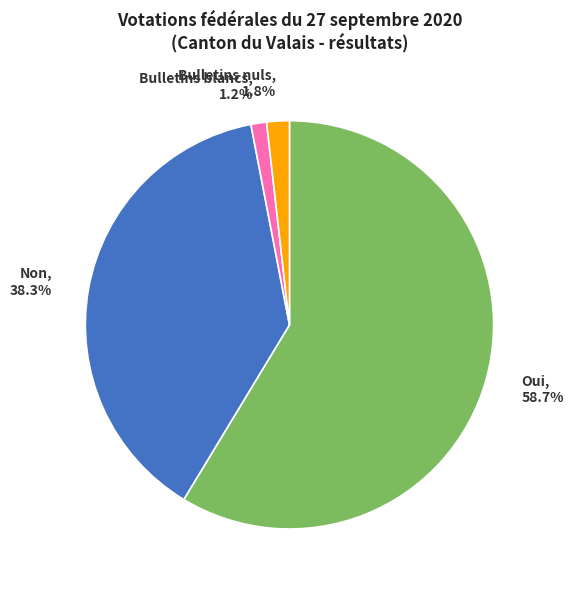

To the nearest percent, what is the difference between the largest and smallest slice percentages?

57%